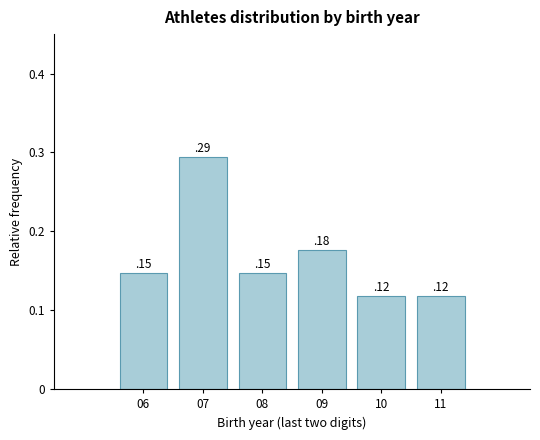

At which category does the chart reach its peak across all series?

07